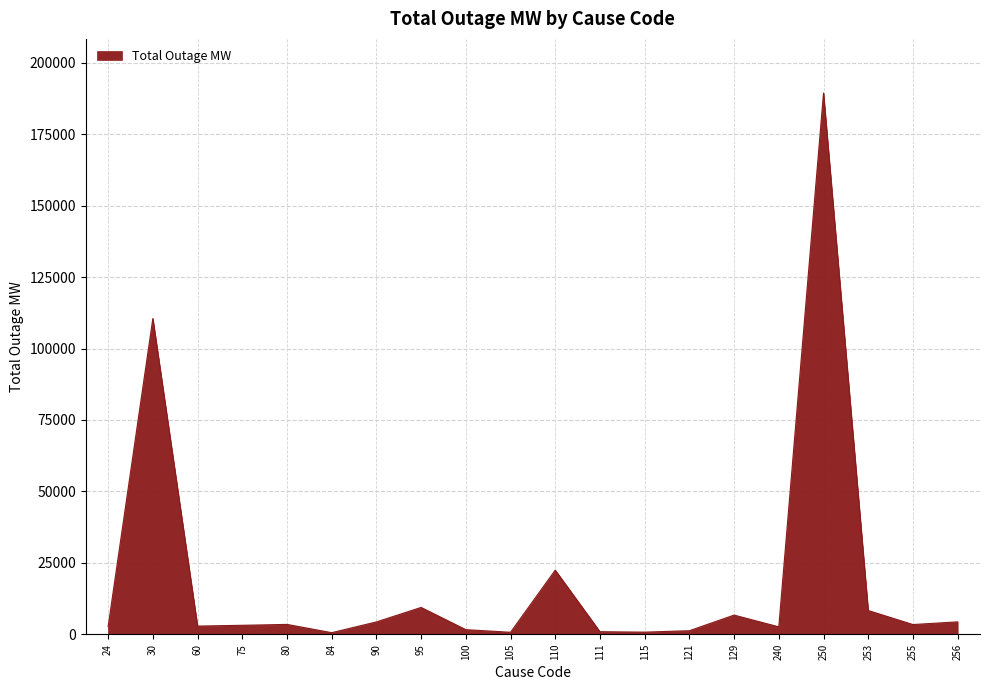

Is it true that the value at 250 is 189471.0?

True